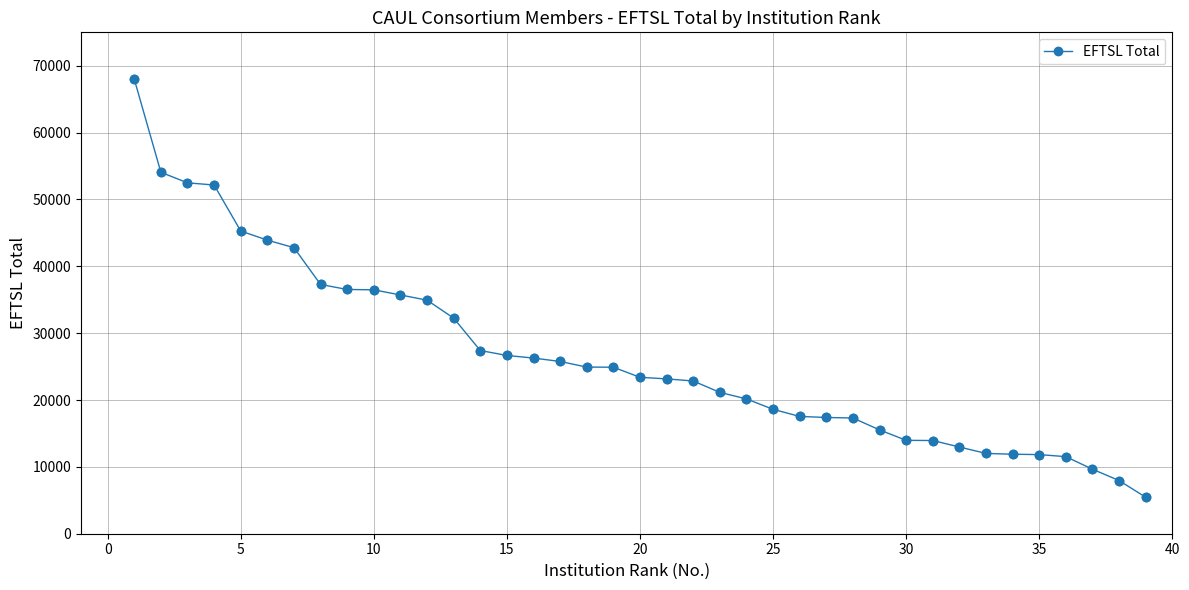

What is the maximum value shown in the chart?

67993